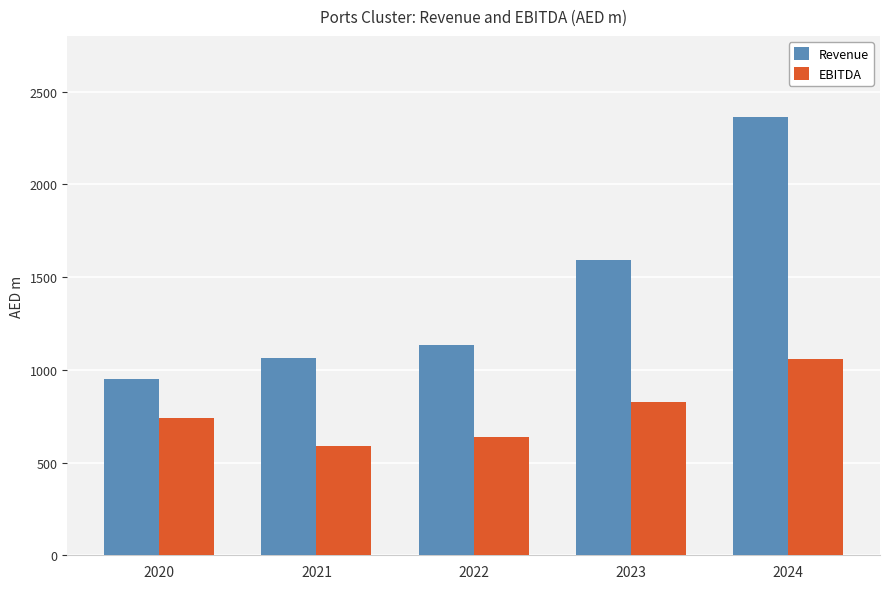

Rank the series by their maximum value, from lowest to highest.

EBITDA, Revenue